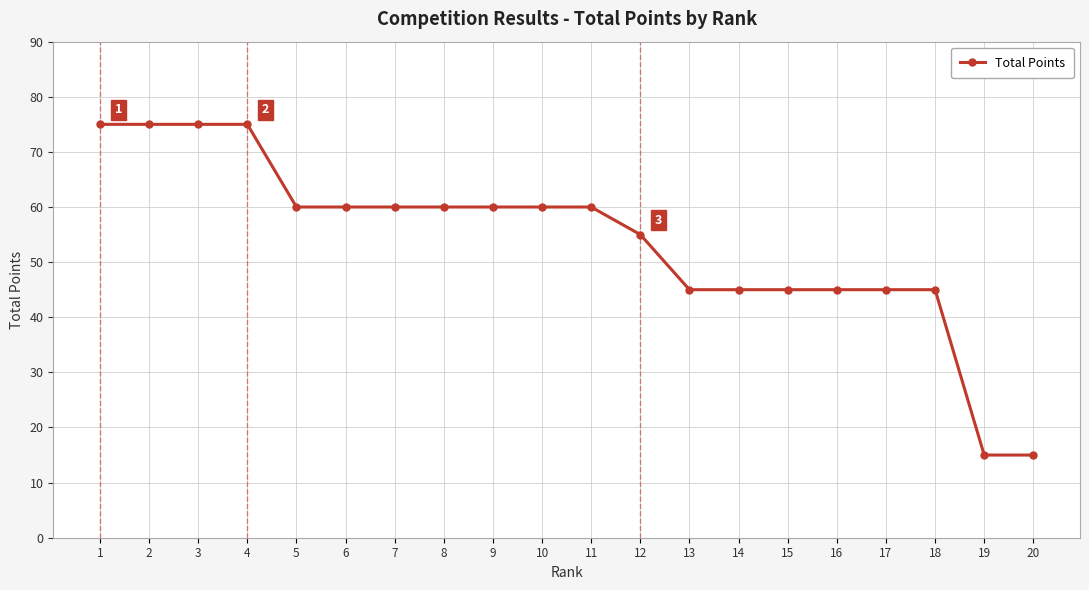

At which label does the data first exceed 60?

1